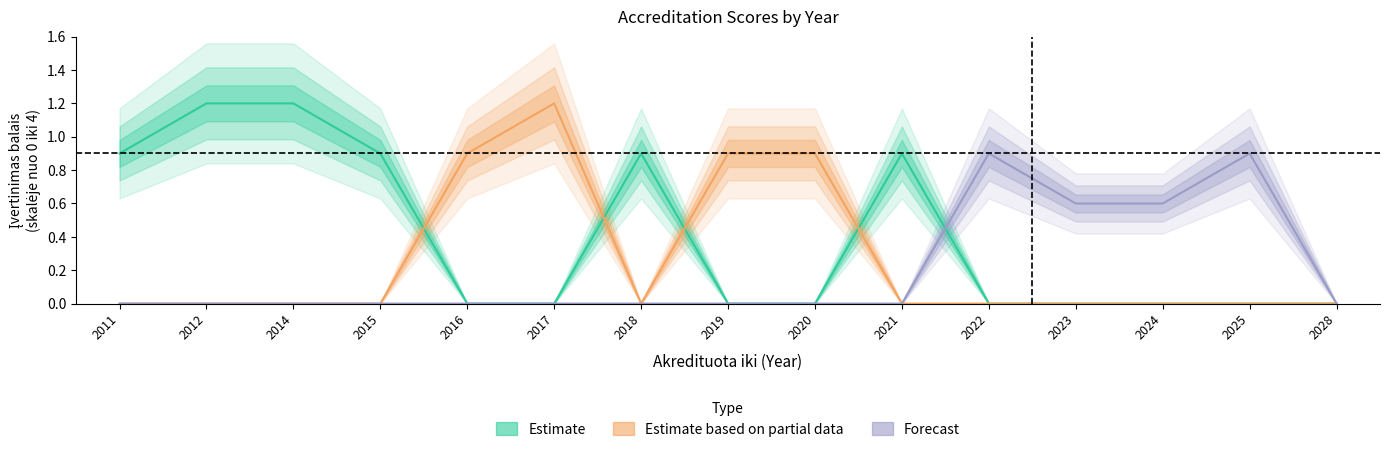

True or false: Forecast has a value of 0.6 at 2012.

False